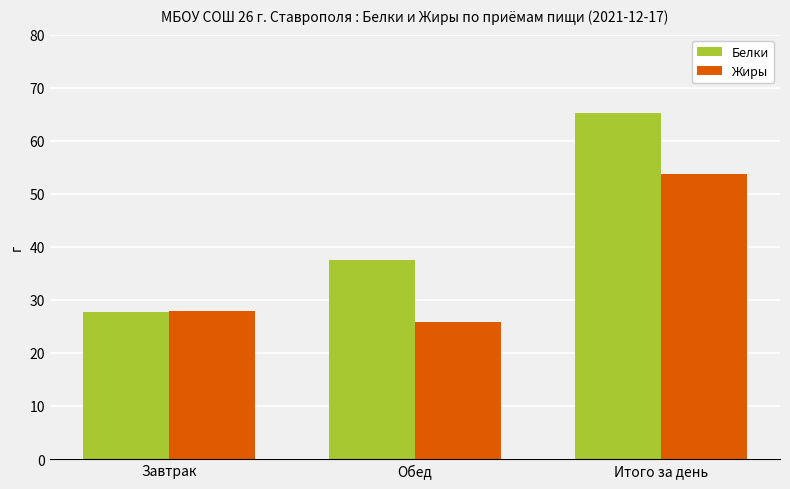

Reading left to right, what are all the values shown in this chart?

Белки: Завтрак=27.7	Обед=37.5	Итого за день=65.2
Жиры: Завтрак=27.9	Обед=25.9	Итого за день=53.8